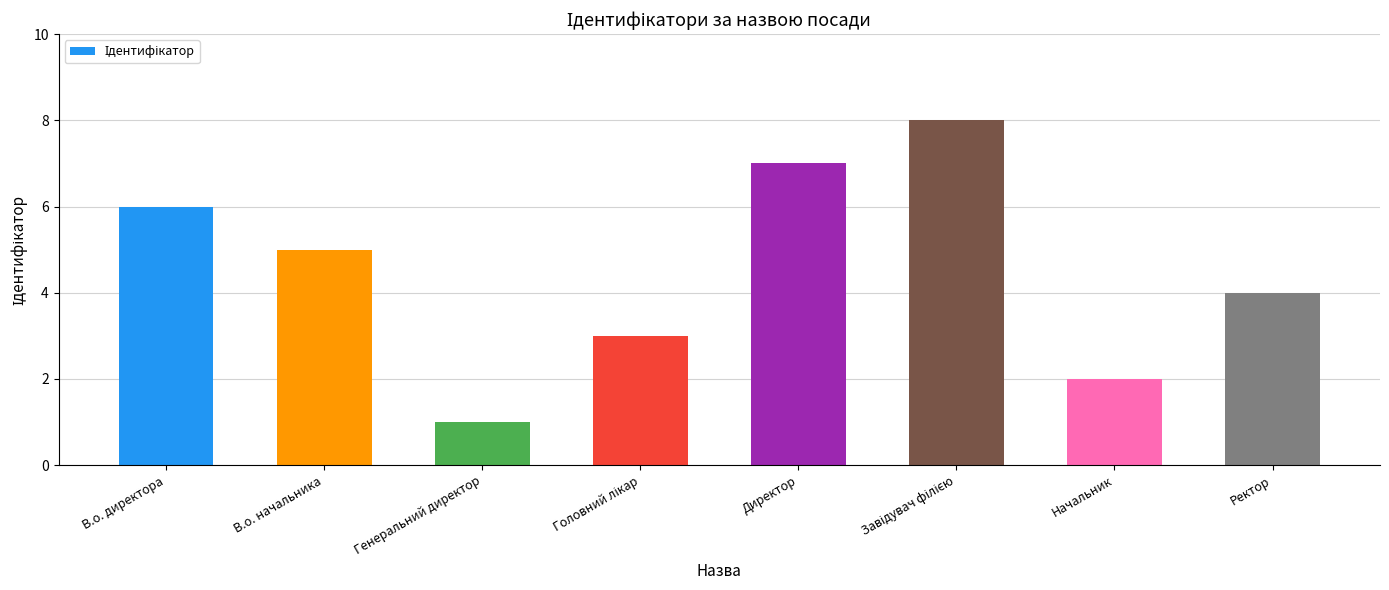

What is the value of the 3rd bar from the left?

1